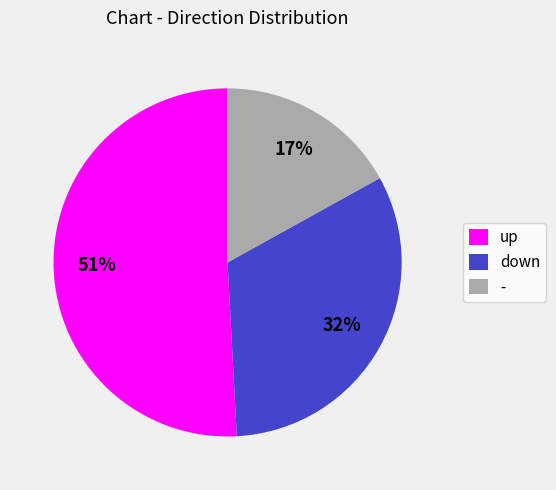

Is the sum of up and down greater than half?

Yes